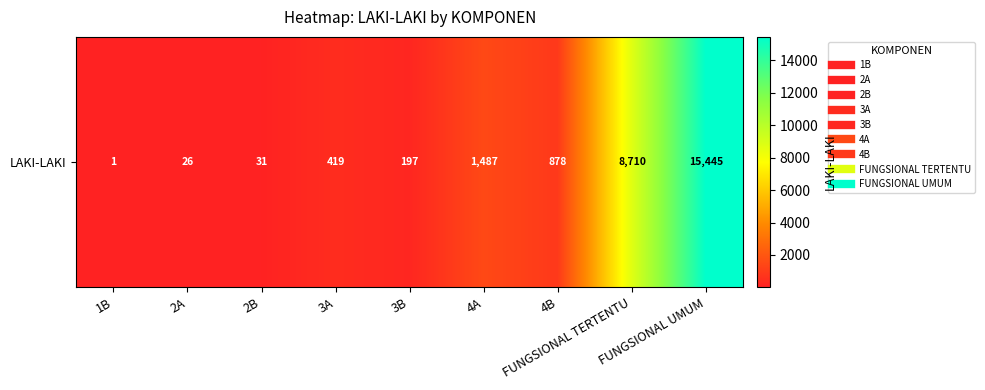

Reading left to right, list all the values displayed in this chart.

1B=1	2A=26	2B=31	3A=419	3B=197	4A=1487	4B=878	FUNGSIONAL TERTENTU=8710	FUNGSIONAL UMUM=15445